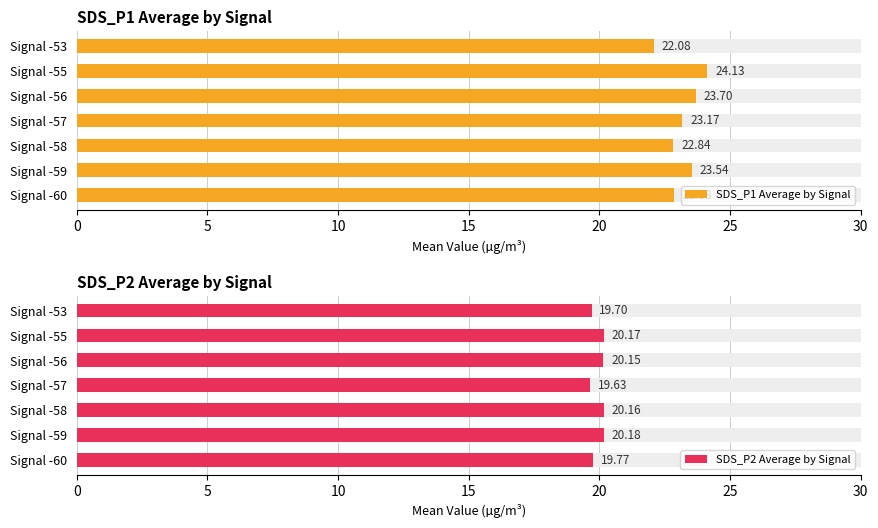

Rank the series at Signal -56 from highest to lowest value.

SDS_P1 Average by Signal, SDS_P2 Average by Signal